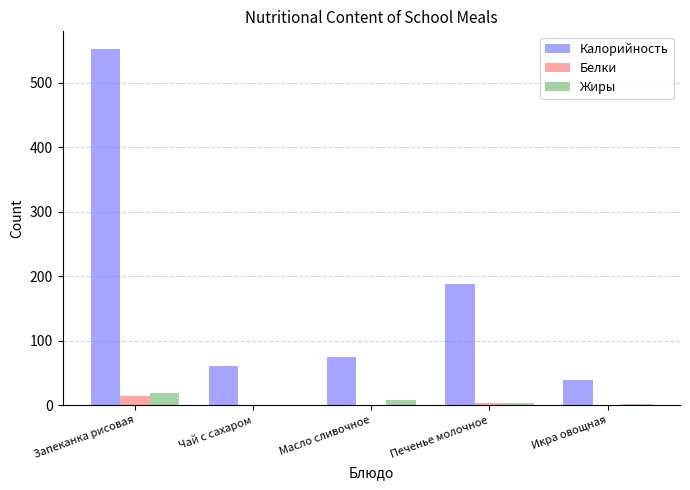

At which label is Жиры closest to 9?

Масло сливочное